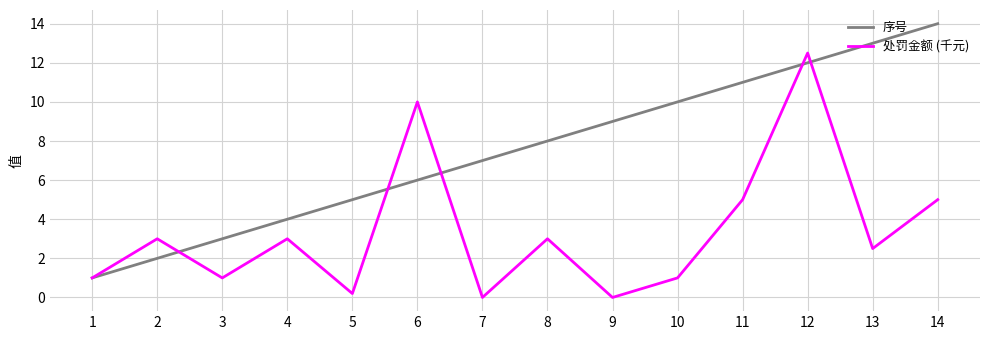

Rank the series by their maximum value, from lowest to highest.

处罚金额 (千元), 序号